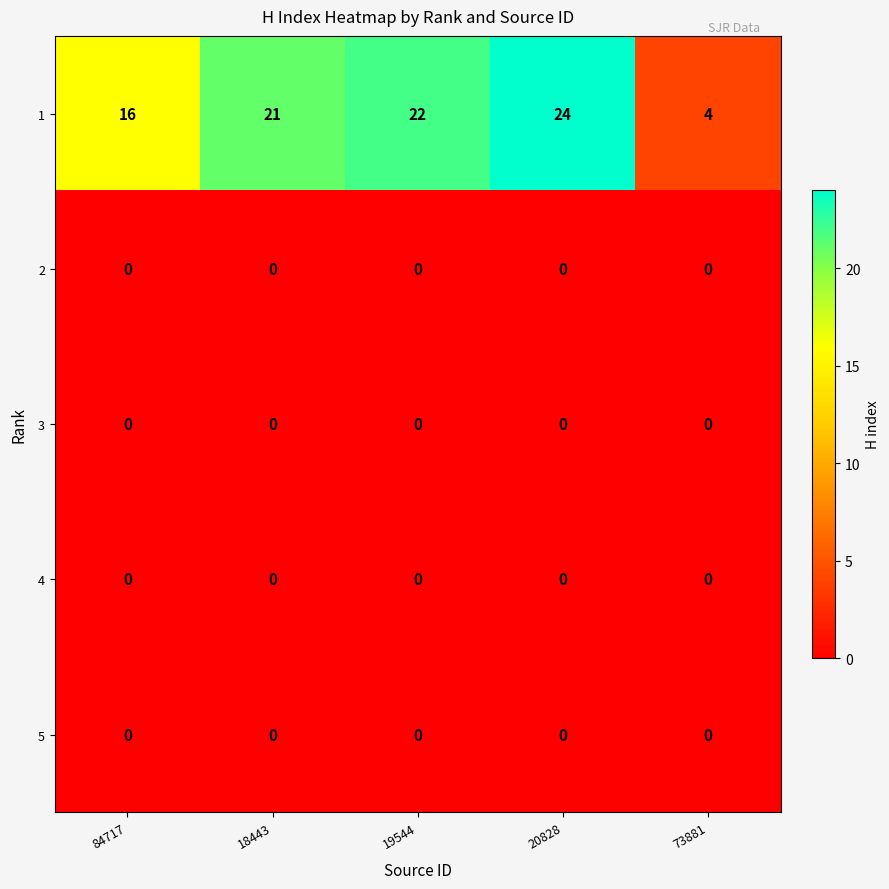

Reading left to right, extract all data points from this chart.

1: 84717=16	18443=21	19544=22	20828=24	73881=4
2: 84717=0	18443=0	19544=0	20828=0	73881=0
3: 84717=0	18443=0	19544=0	20828=0	73881=0
4: 84717=0	18443=0	19544=0	20828=0	73881=0
5: 84717=0	18443=0	19544=0	20828=0	73881=0